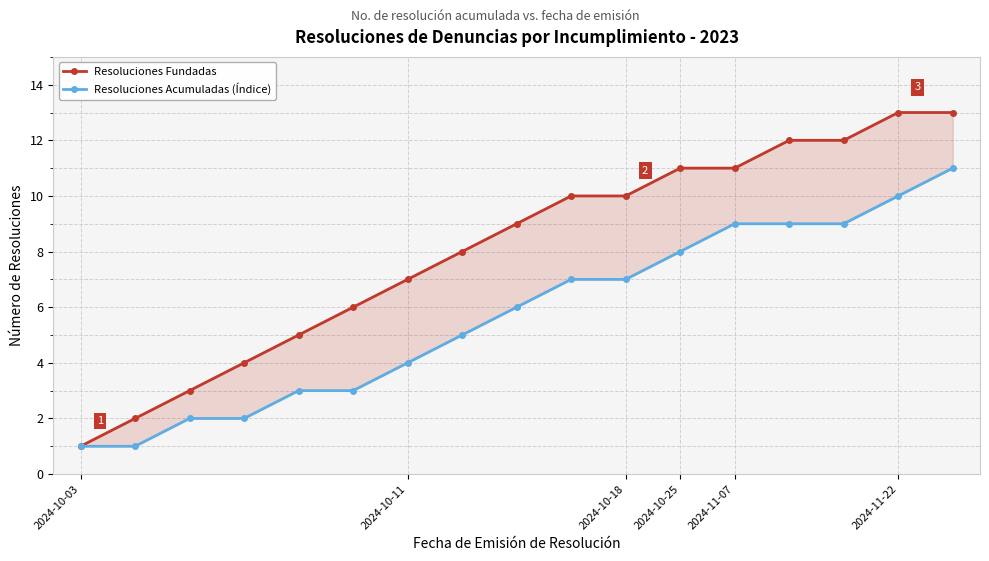

What are all the series names shown in the legend?

Resoluciones Fundadas, Resoluciones Acumuladas (Índice)